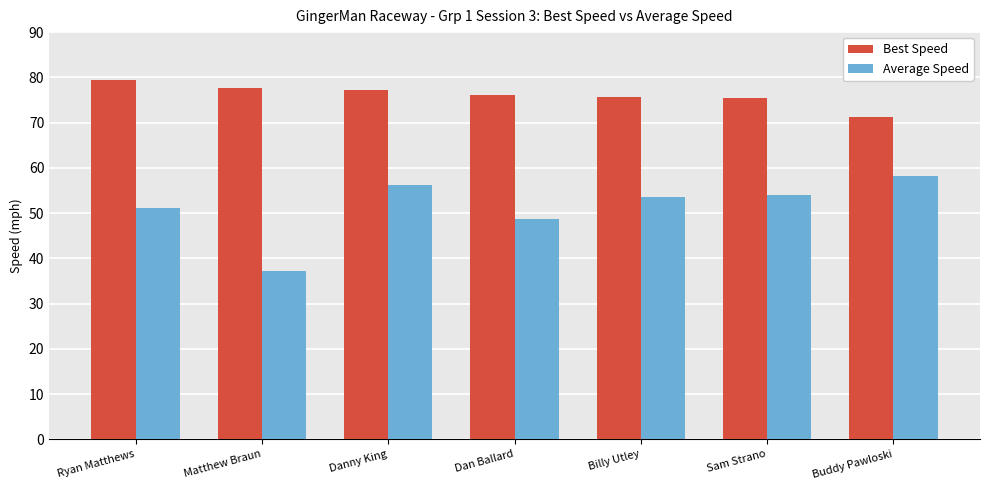

What is the difference between the second highest and second lowest values in the Best Speed series?

2.0